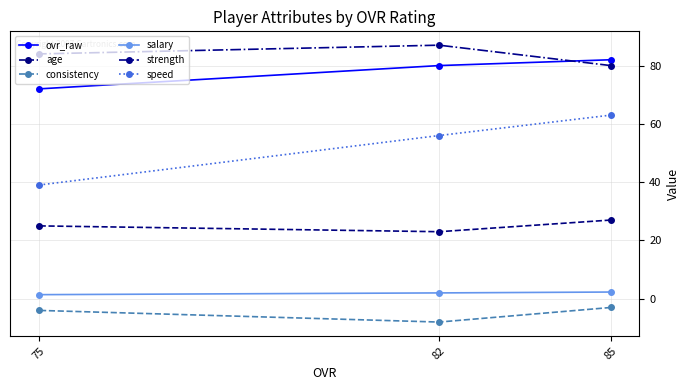

What is the value of the speed point at the 1st from the left?

39.0